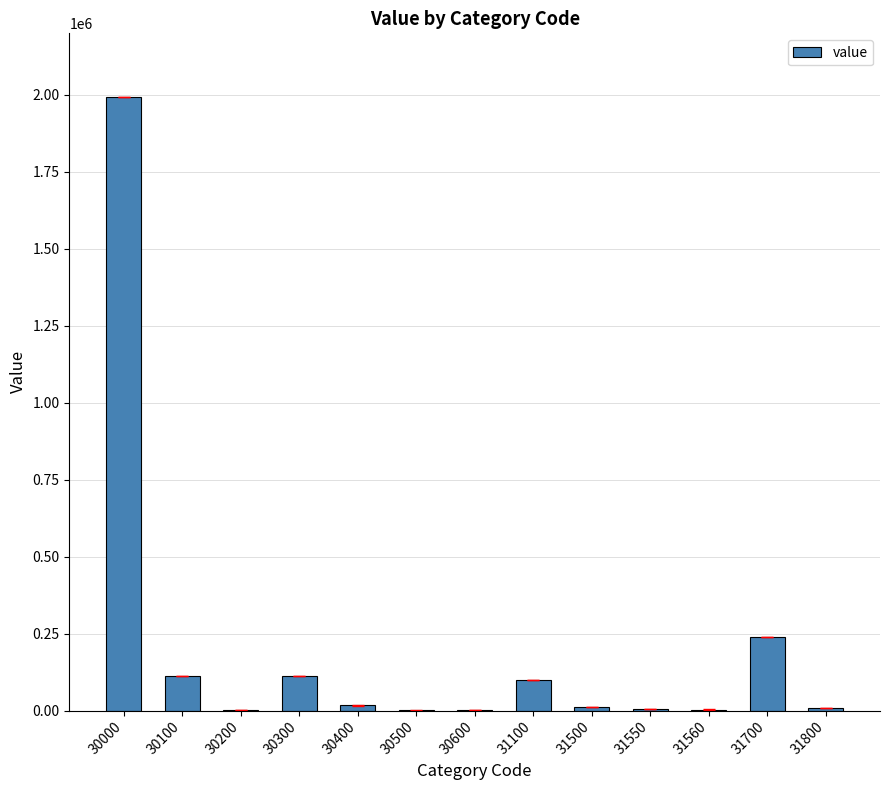

What is the maximum value shown in the chart?

1994101